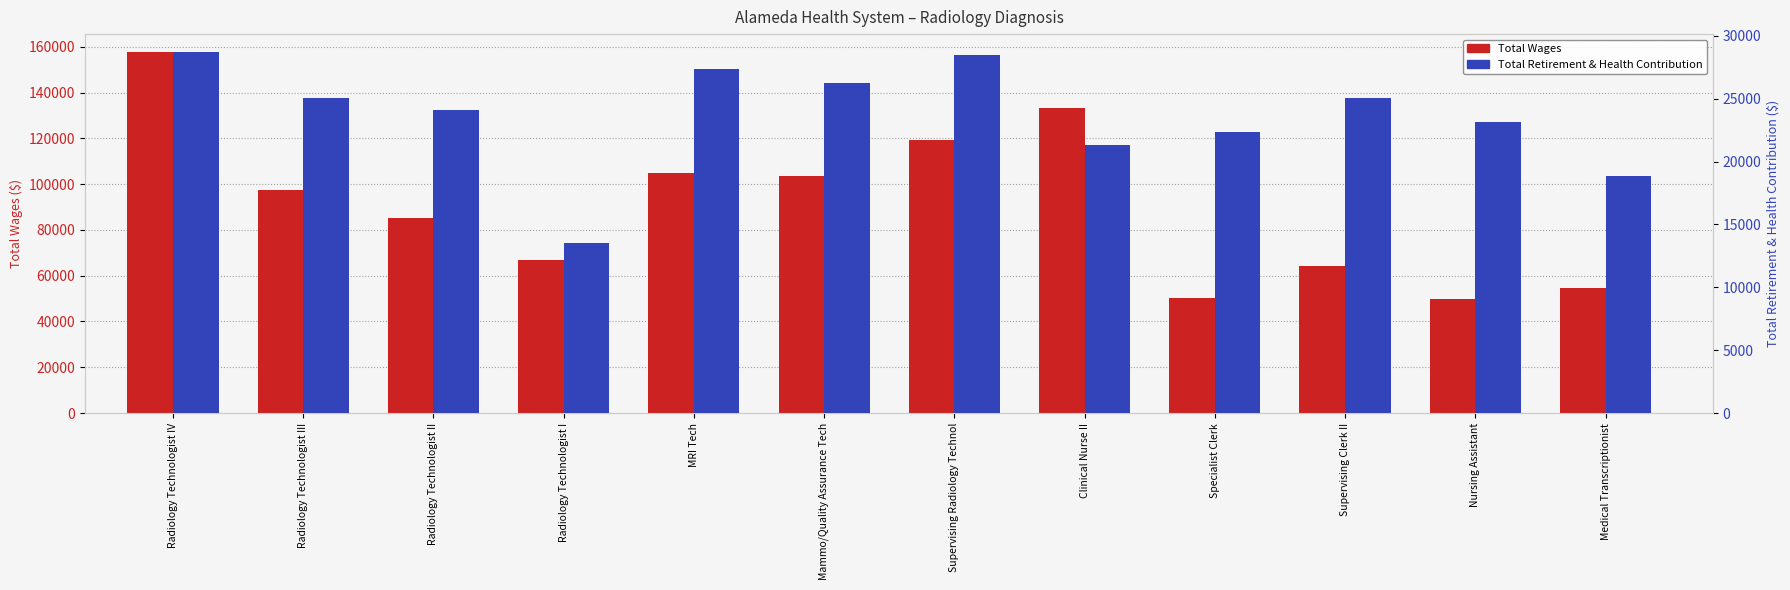

Which series changed the most between Radiology Technologist I and Medical Transcriptionist?

Total Wages